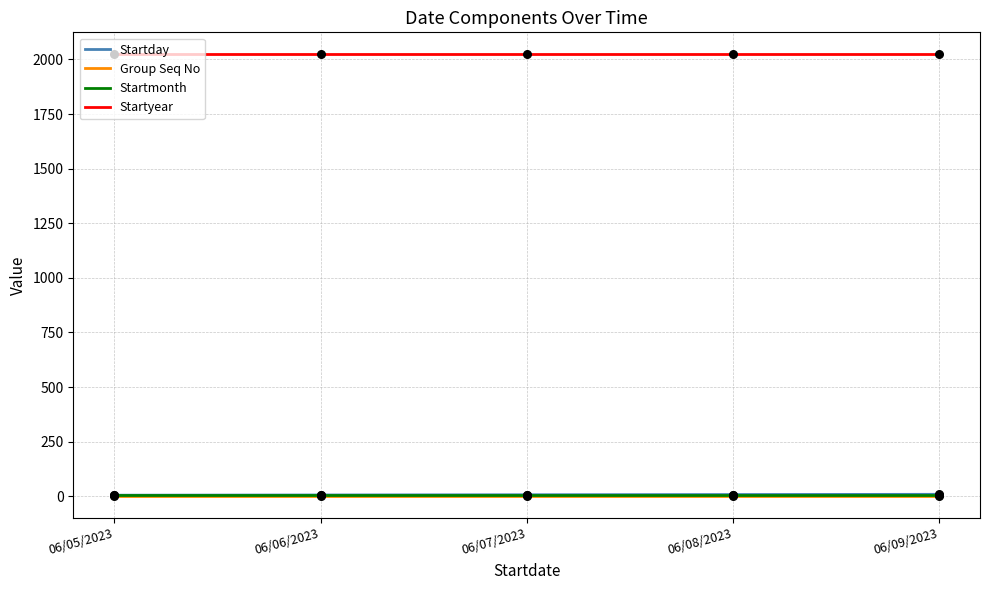

Which series reaches the minimum Y coordinate?

Group Seq No